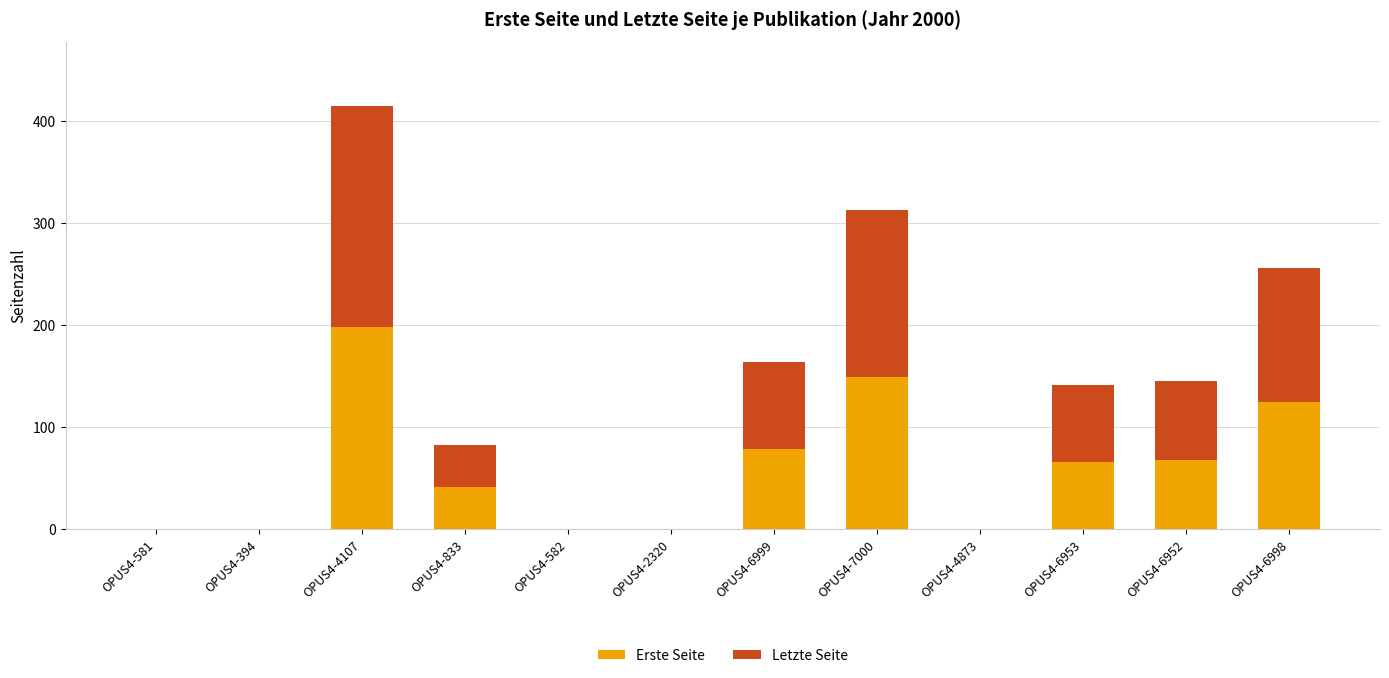

At which category is the sum across all series the highest?

OPUS4-4107